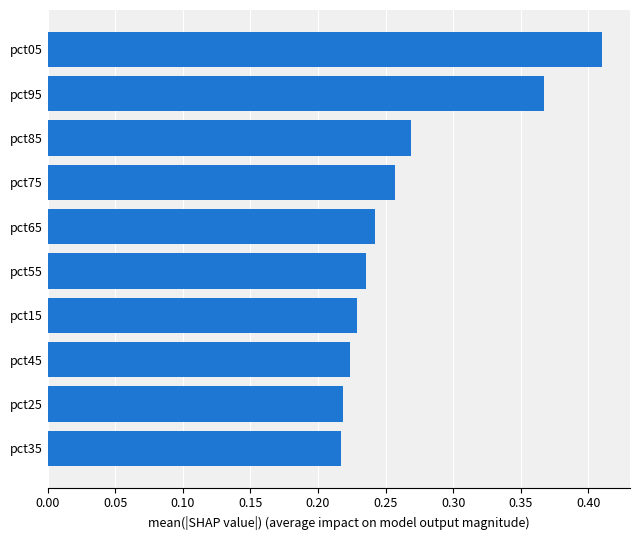

Which label corresponds to the largest value in the chart?

pct05